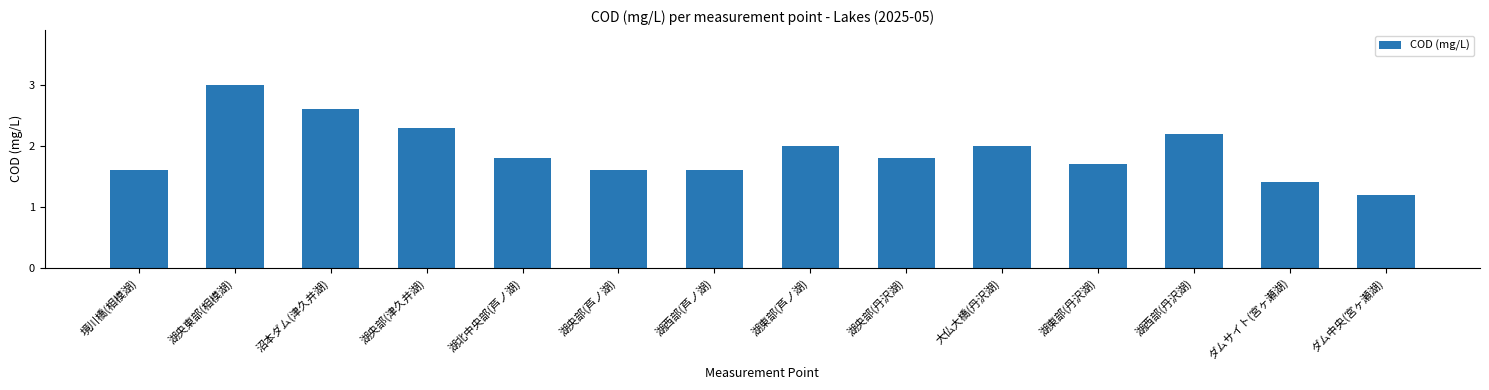

How many series are shown in this chart?

1